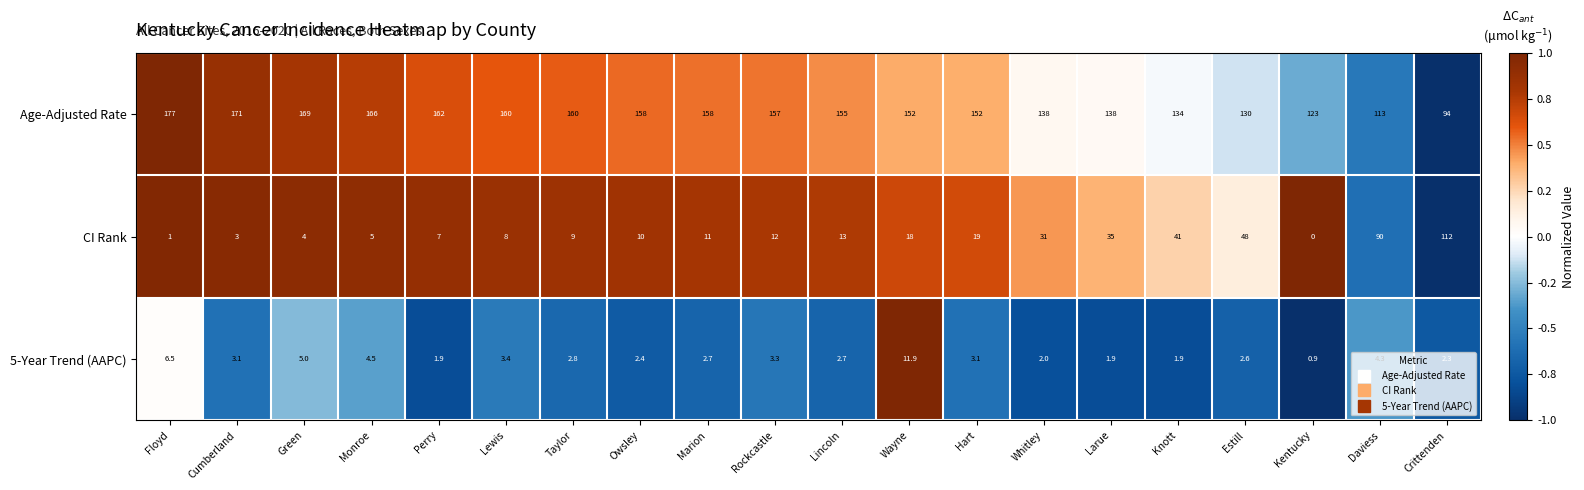

List the series in order of their peak value, highest first.

Age-Adjusted Rate, CI Rank, 5-Year Trend (AAPC)